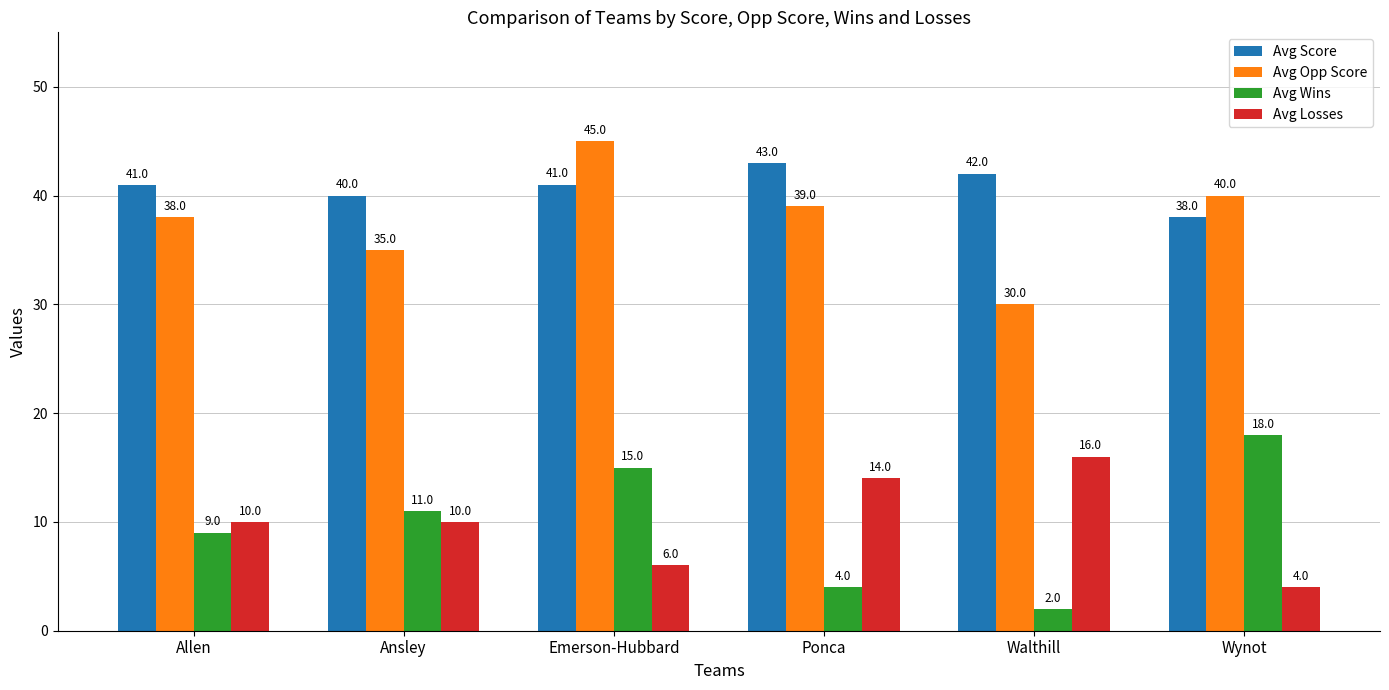

Read the Avg Opp Score value at Emerson-Hubbard.

45.0